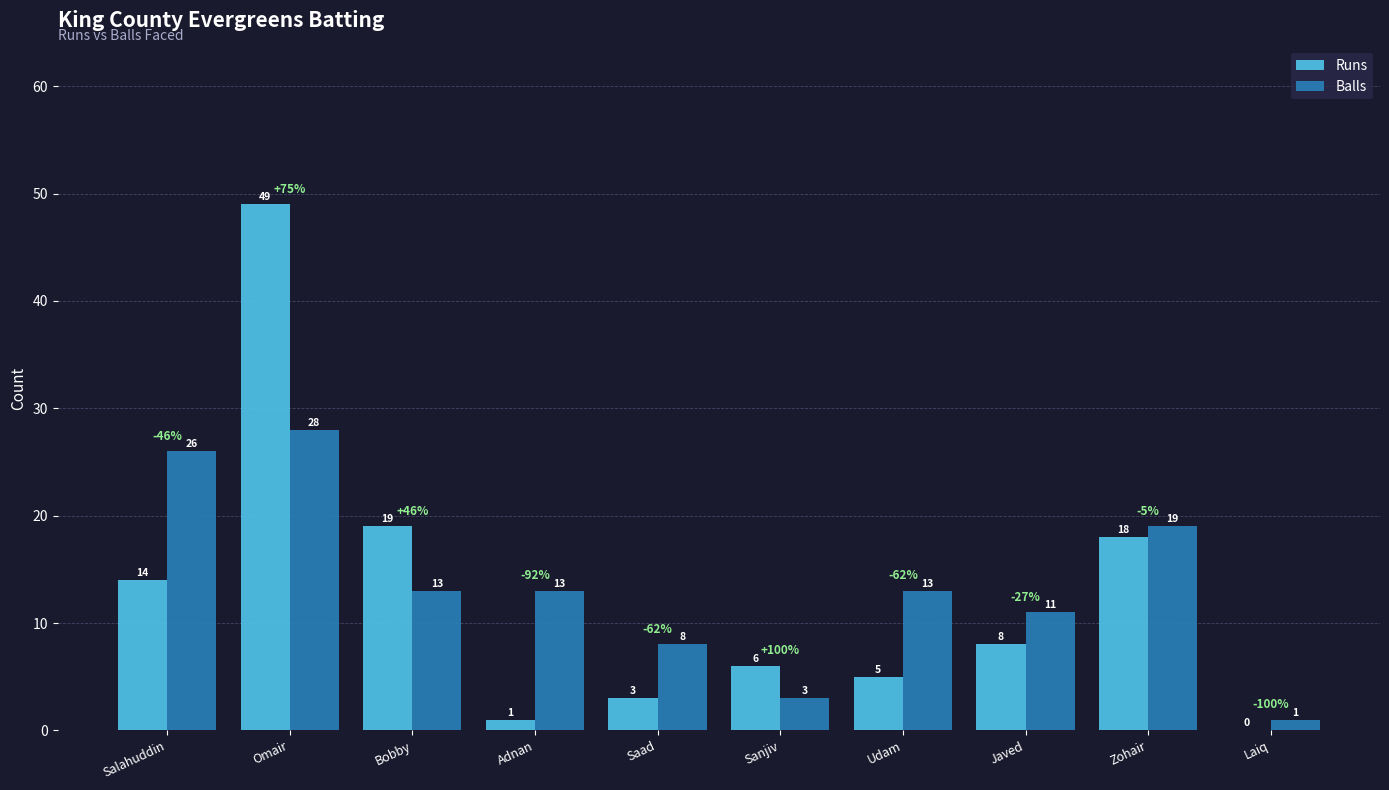

What is the maximum value shown in the chart?

49